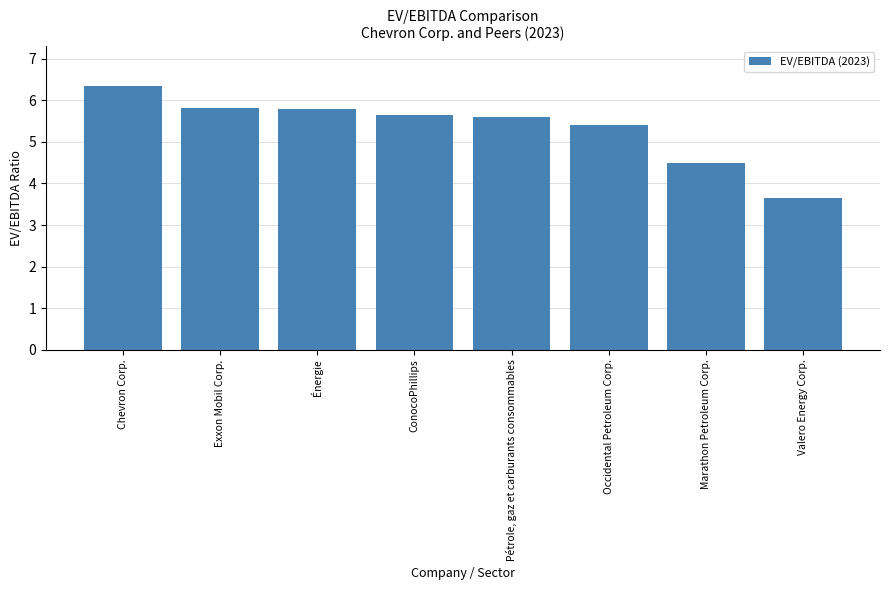

Which has a higher value, Marathon Petroleum Corp. or Occidental Petroleum Corp.?

Occidental Petroleum Corp.